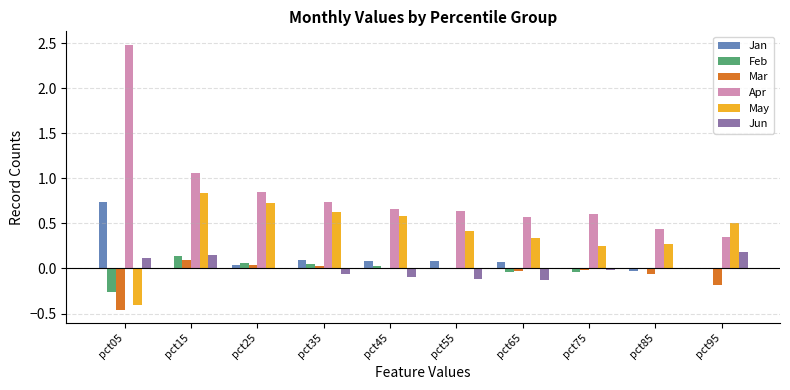

Between pct15 and pct85, which series saw the biggest shift?

Apr